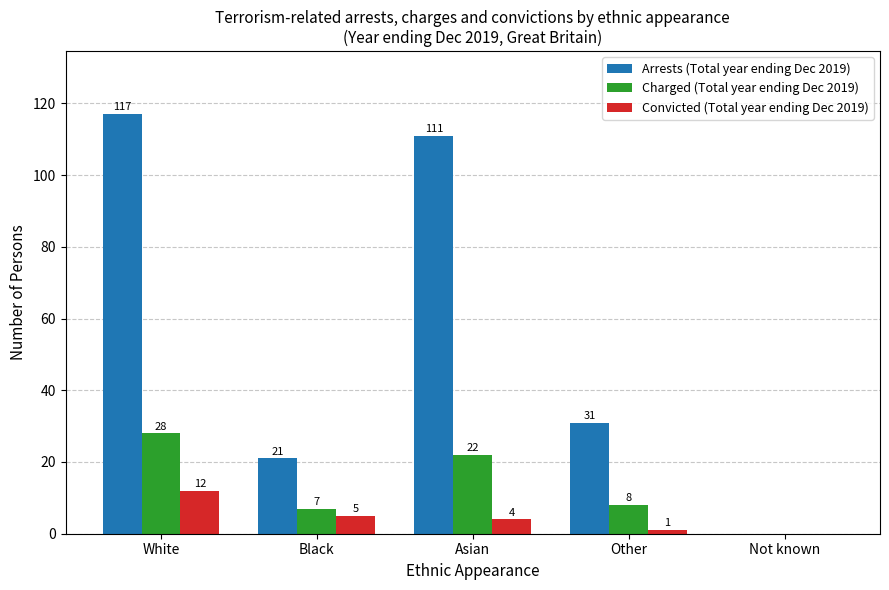

Which series has the largest range (max minus min)?

Arrests (Total year ending Dec 2019)